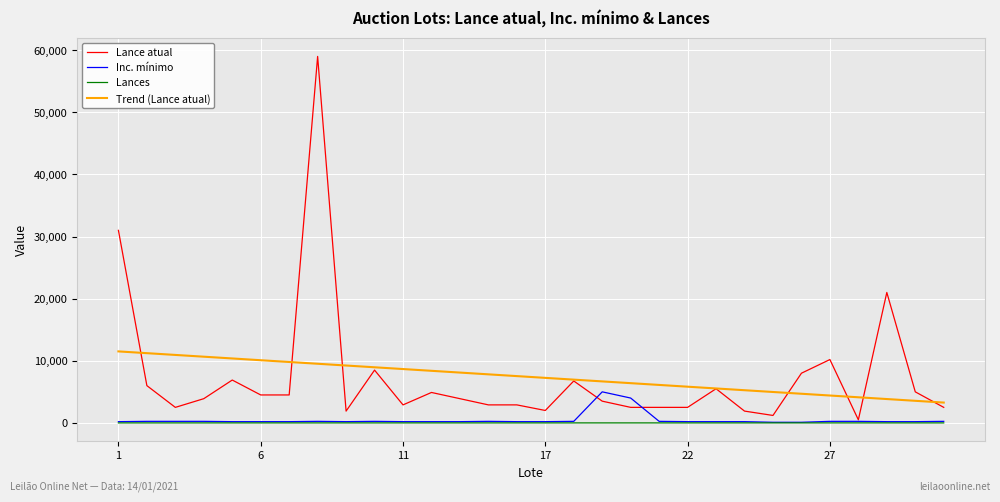

What is the difference between the second highest and minimum values in the Trend (Lance atual) series?

7954.3